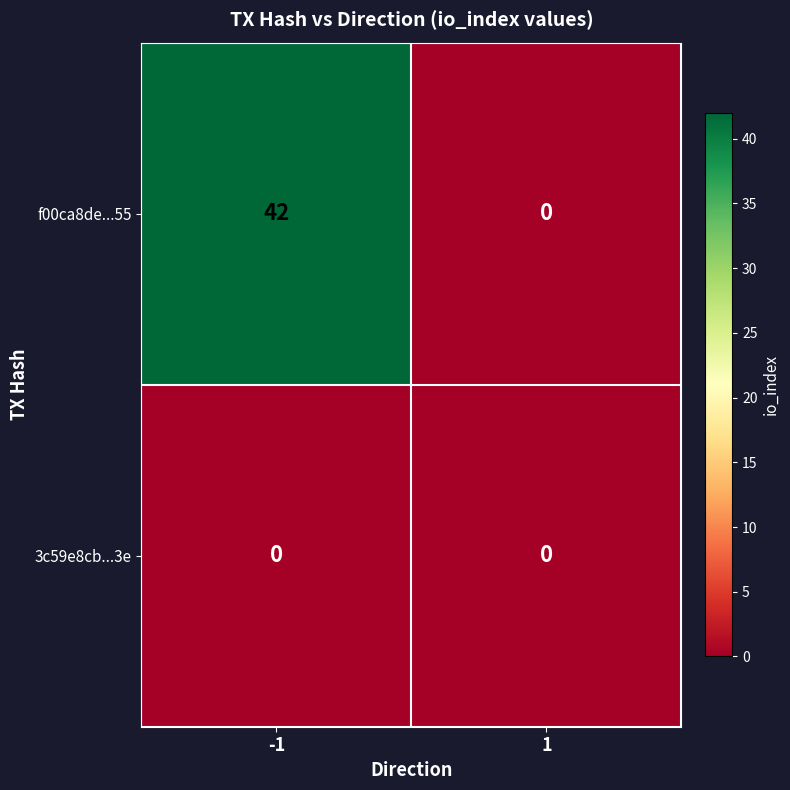

Between -1 and 1, which series saw the biggest shift?

f00ca8de...55